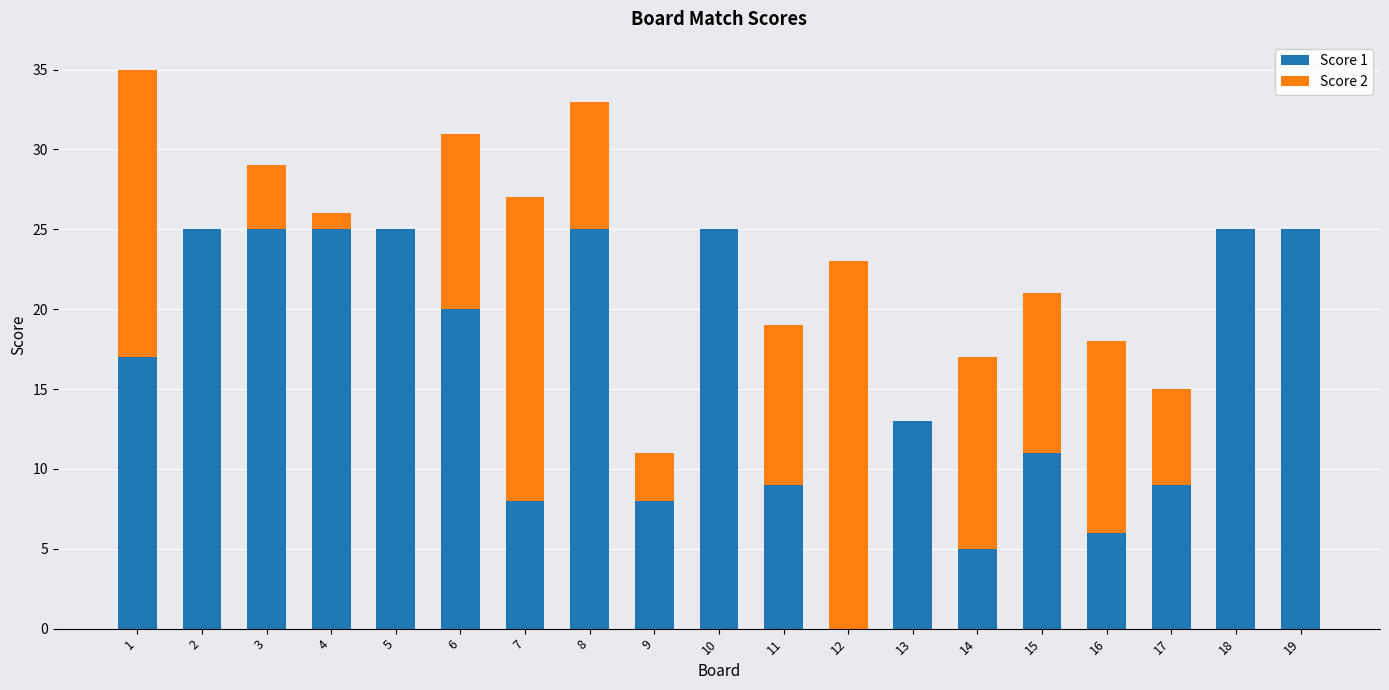

The Score 1 series shows 11 at 15. True or false?

True